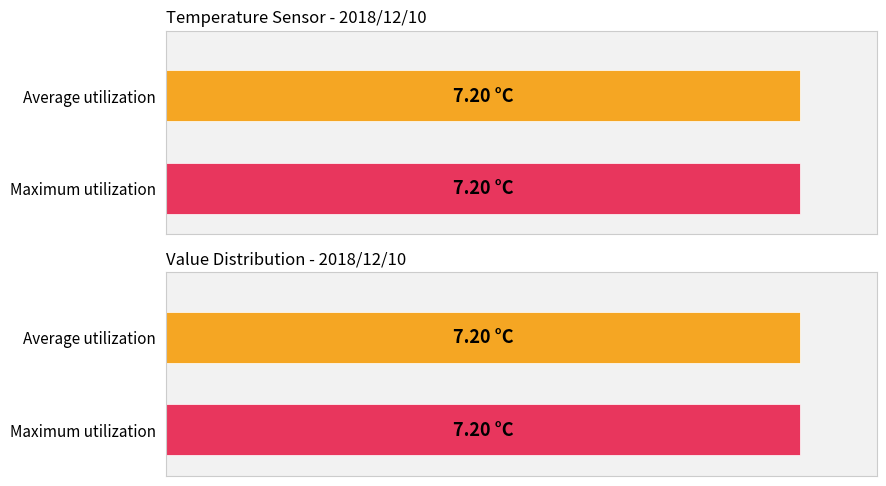

Rank the series by their maximum value, from highest to lowest.

Average utilization, Maximum utilization